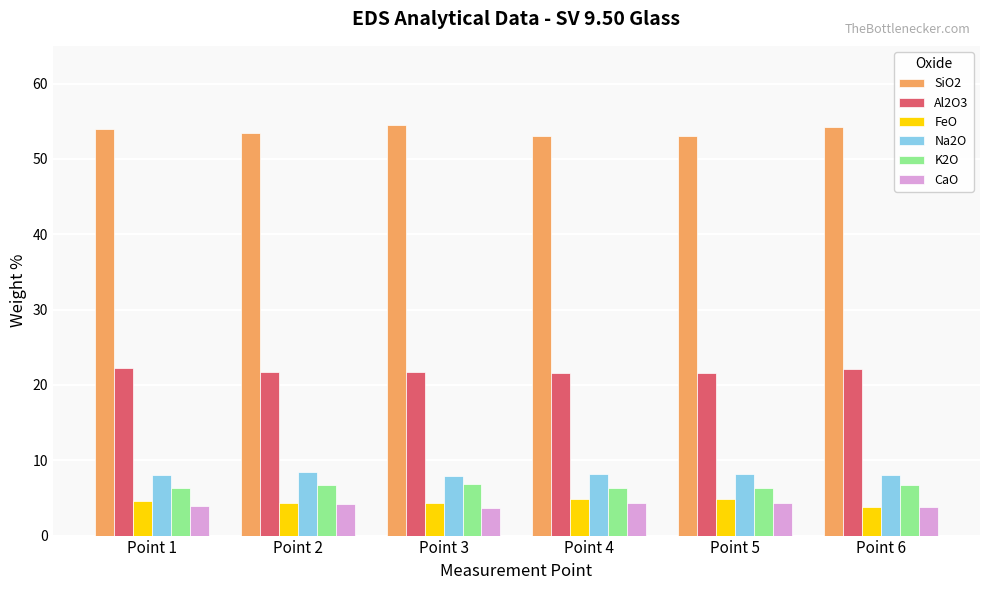

The value of Na2O at Point 1 is 11.6. True or false?

False